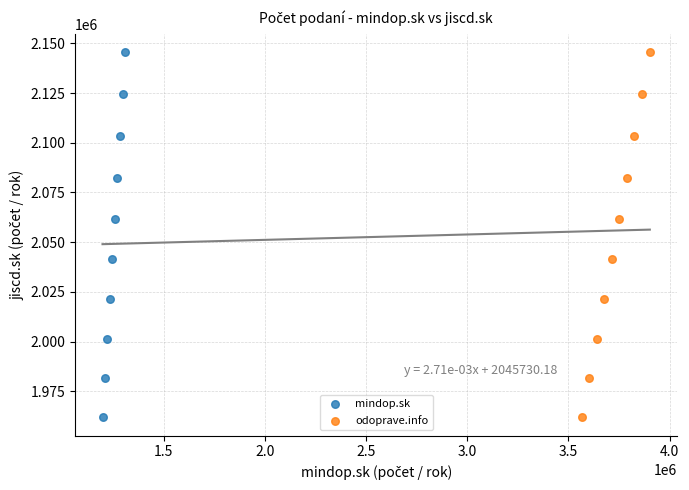

What are all the series names shown in the legend?

mindop.sk, odoprave.info